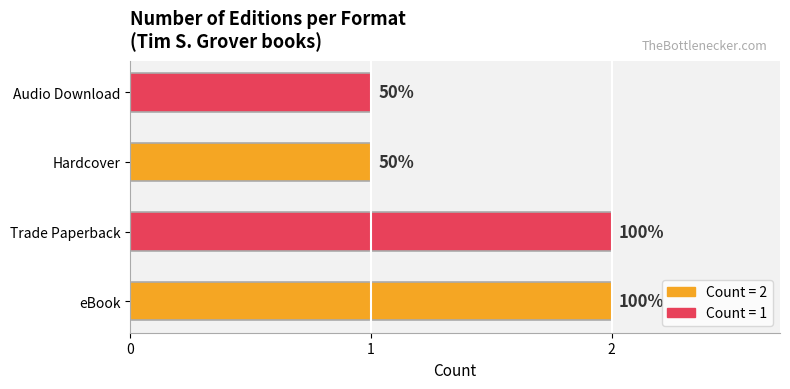

How many bars are there in total?

4